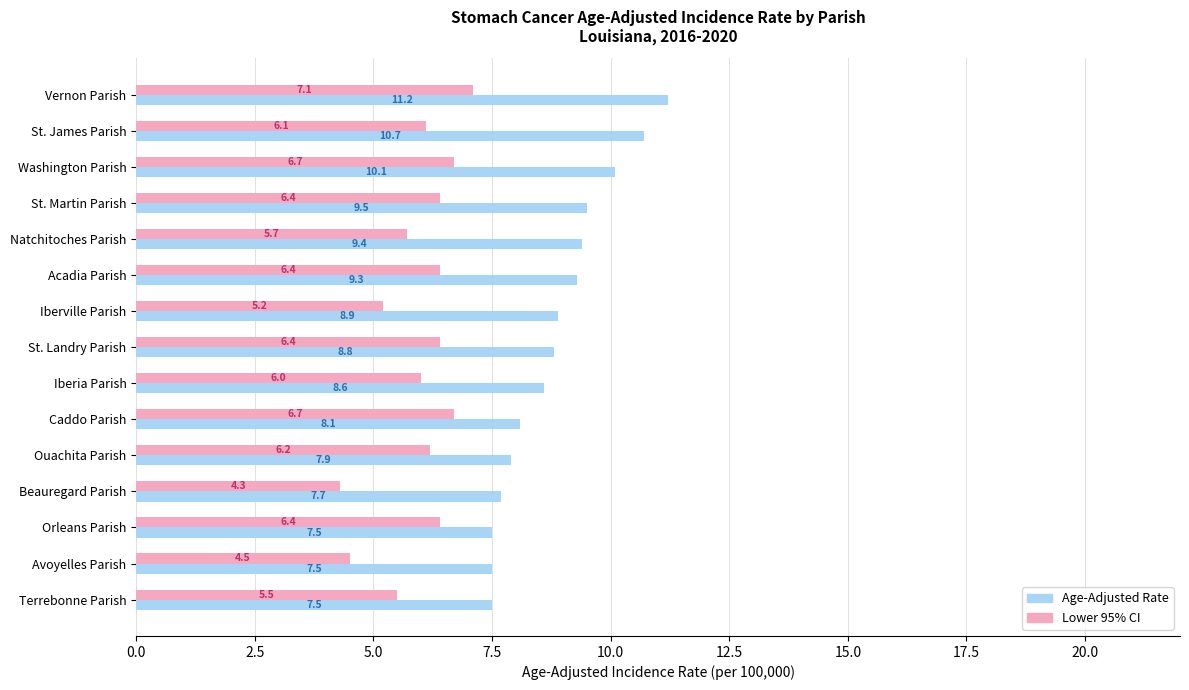

At how many categories does at least one series exceed 8?

10